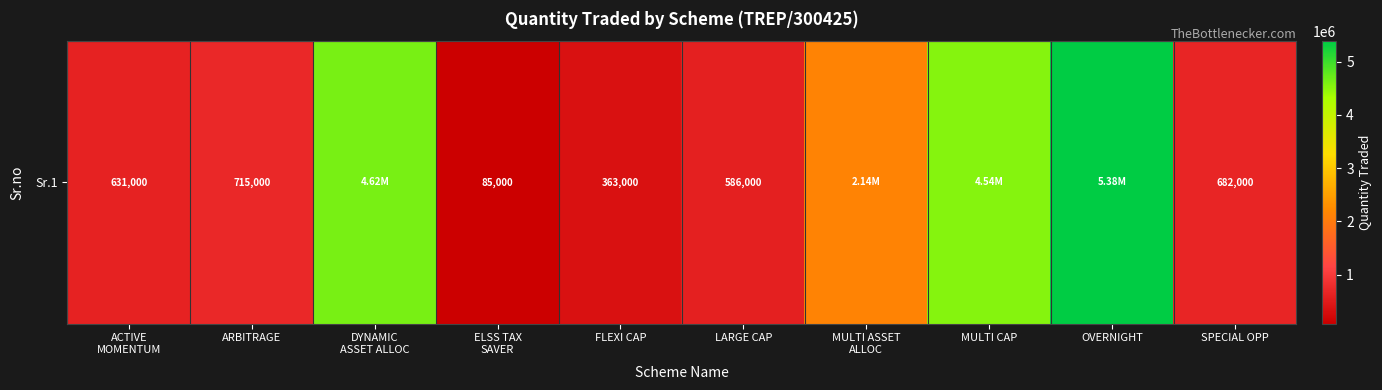

Which has a higher value, MULTI CAP or OVERNIGHT?

OVERNIGHT